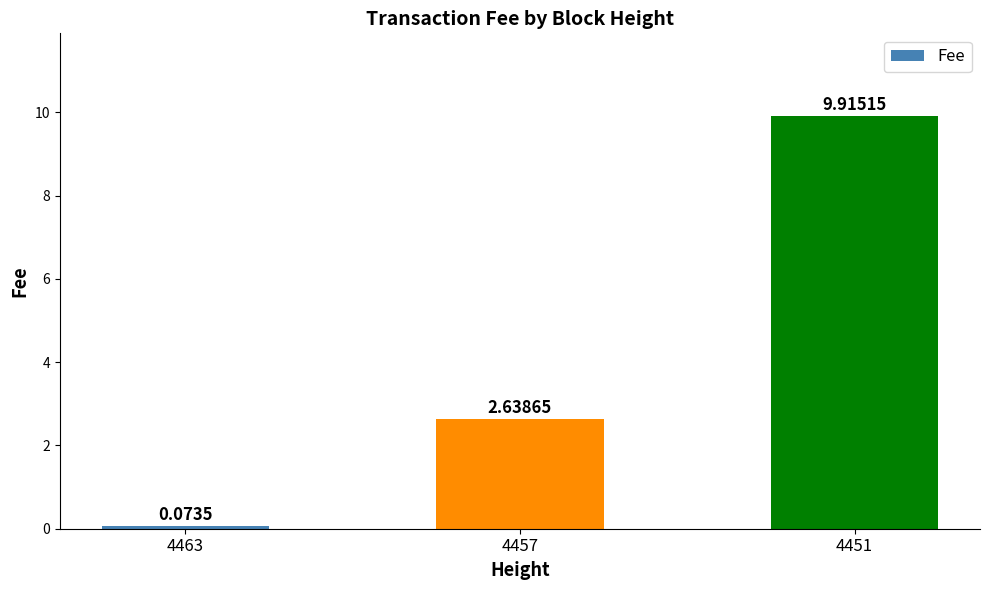

What is the change in value from 4463 to 4457?

+2.6